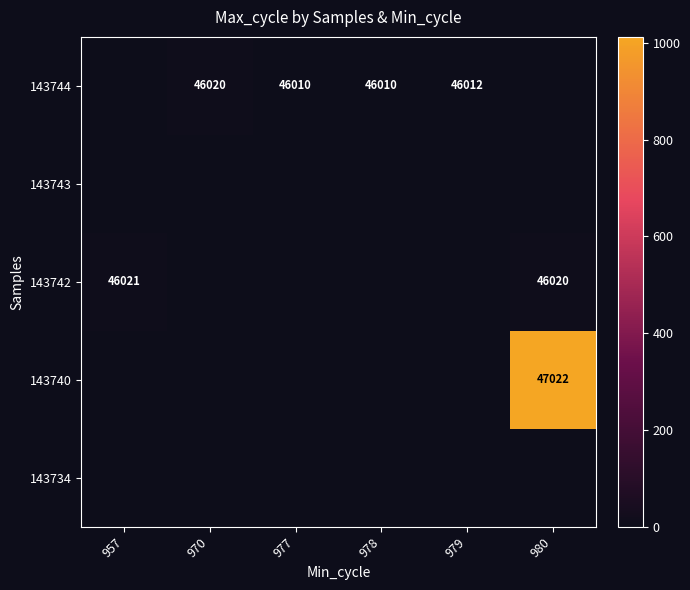

The 143744 series shows 46010 at 978. True or false?

True